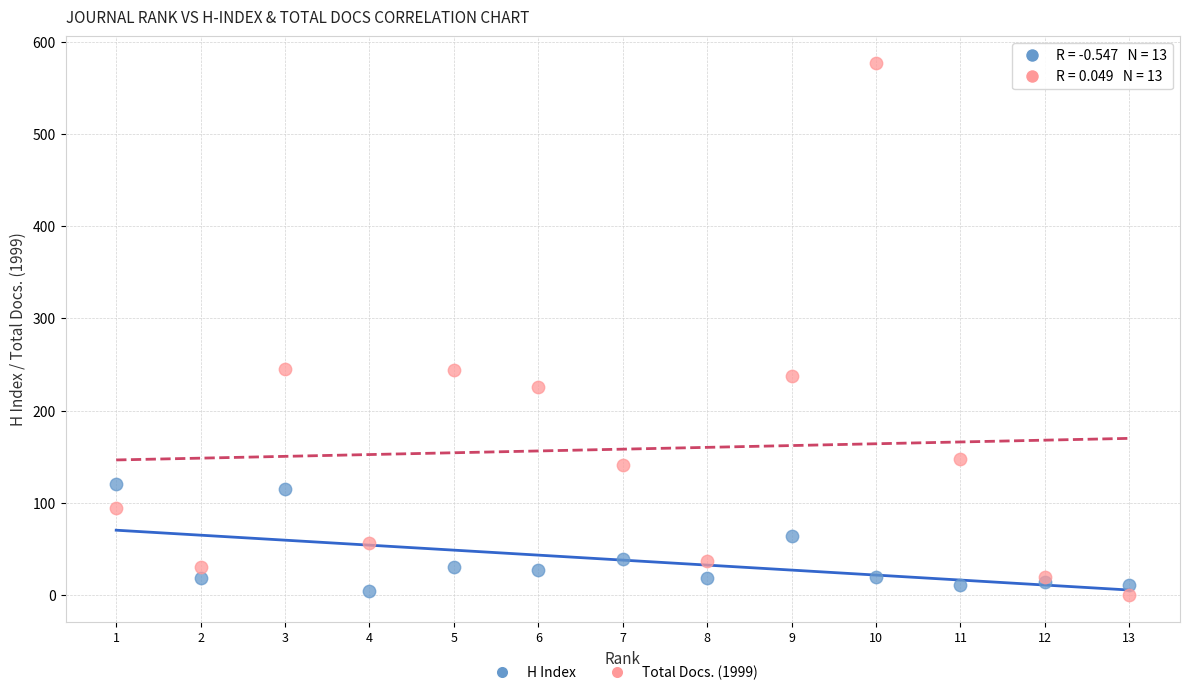

Which series reaches the maximum Y coordinate?

Total Docs. (1999)